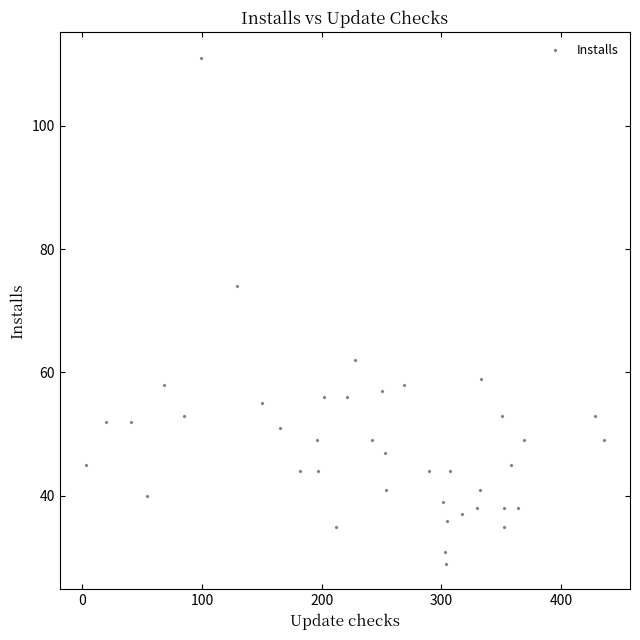

What Y value in the scatter plot is closest to 70?

74